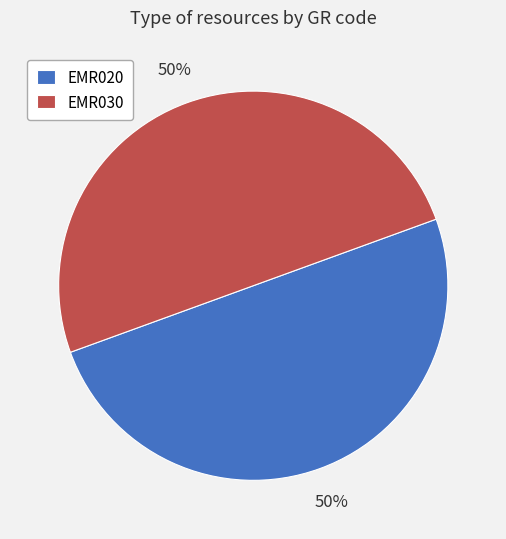

Combined, do EMR020 and EMR030 account for over 50%?

Yes